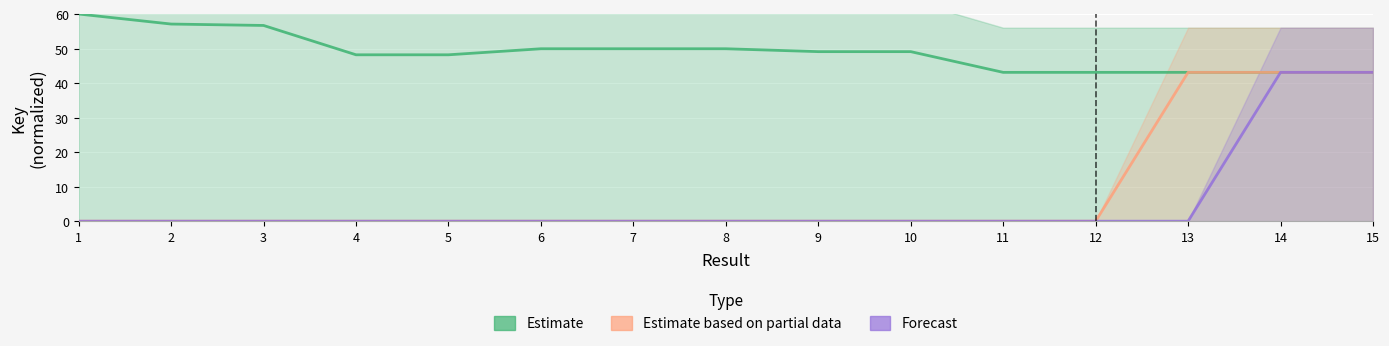

At which category does Estimate reach its first local peak?

6